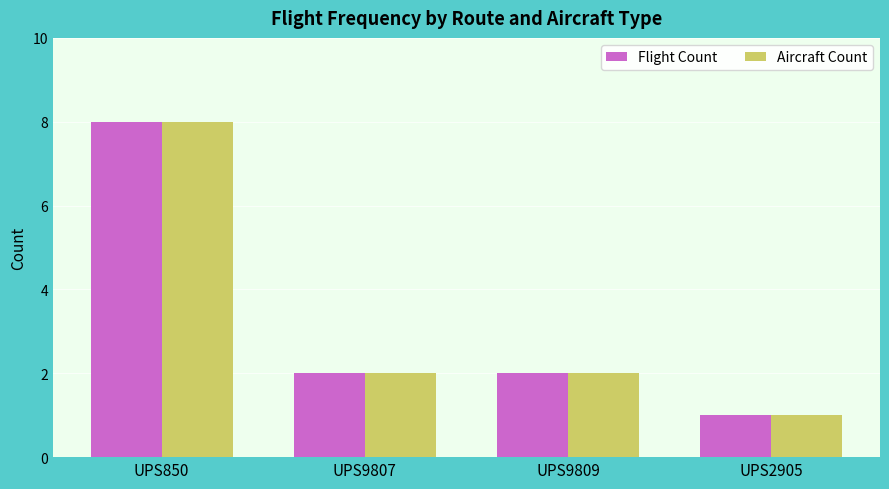

Reading left to right, transcribe all the data shown in this chart.

Flight Count: 8	2	2	1
Aircraft Count: 8	2	2	1